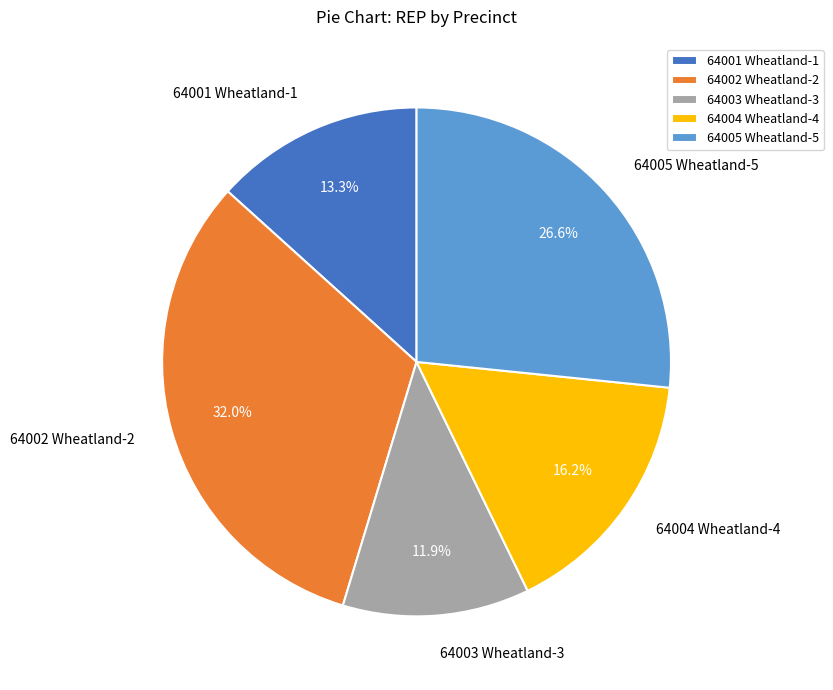

To the nearest percent, what is the average slice percentage?

20%